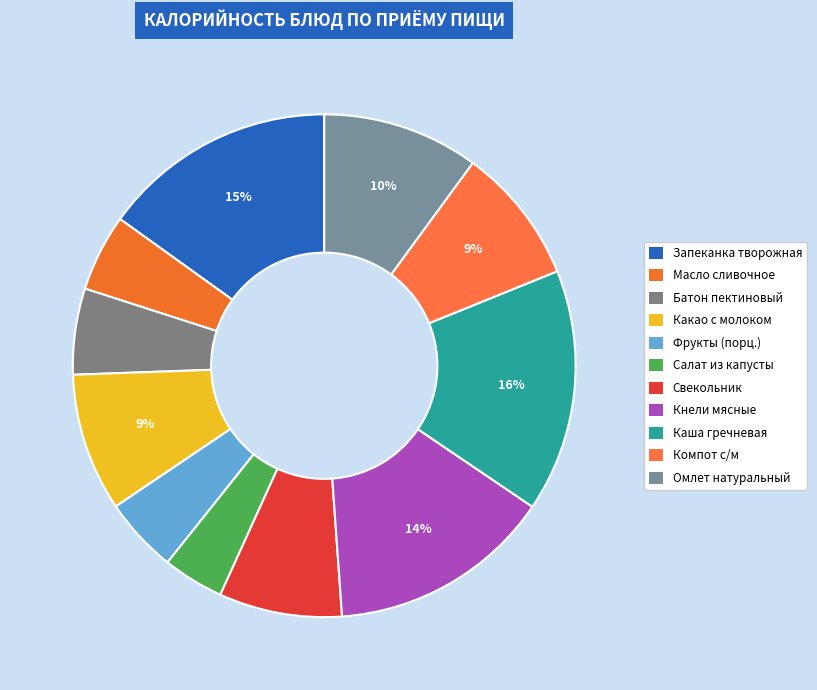

How many slices are in this pie chart?

11